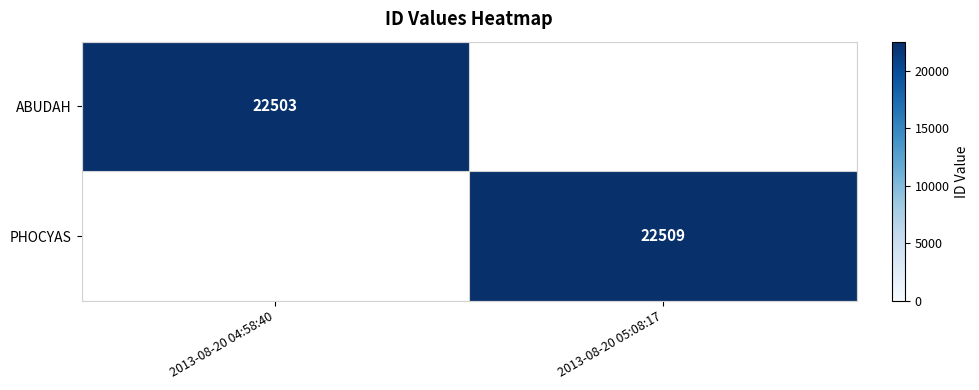

Is it true that ABUDAH equals 22503 at 2013-08-20 04:58:40?

True